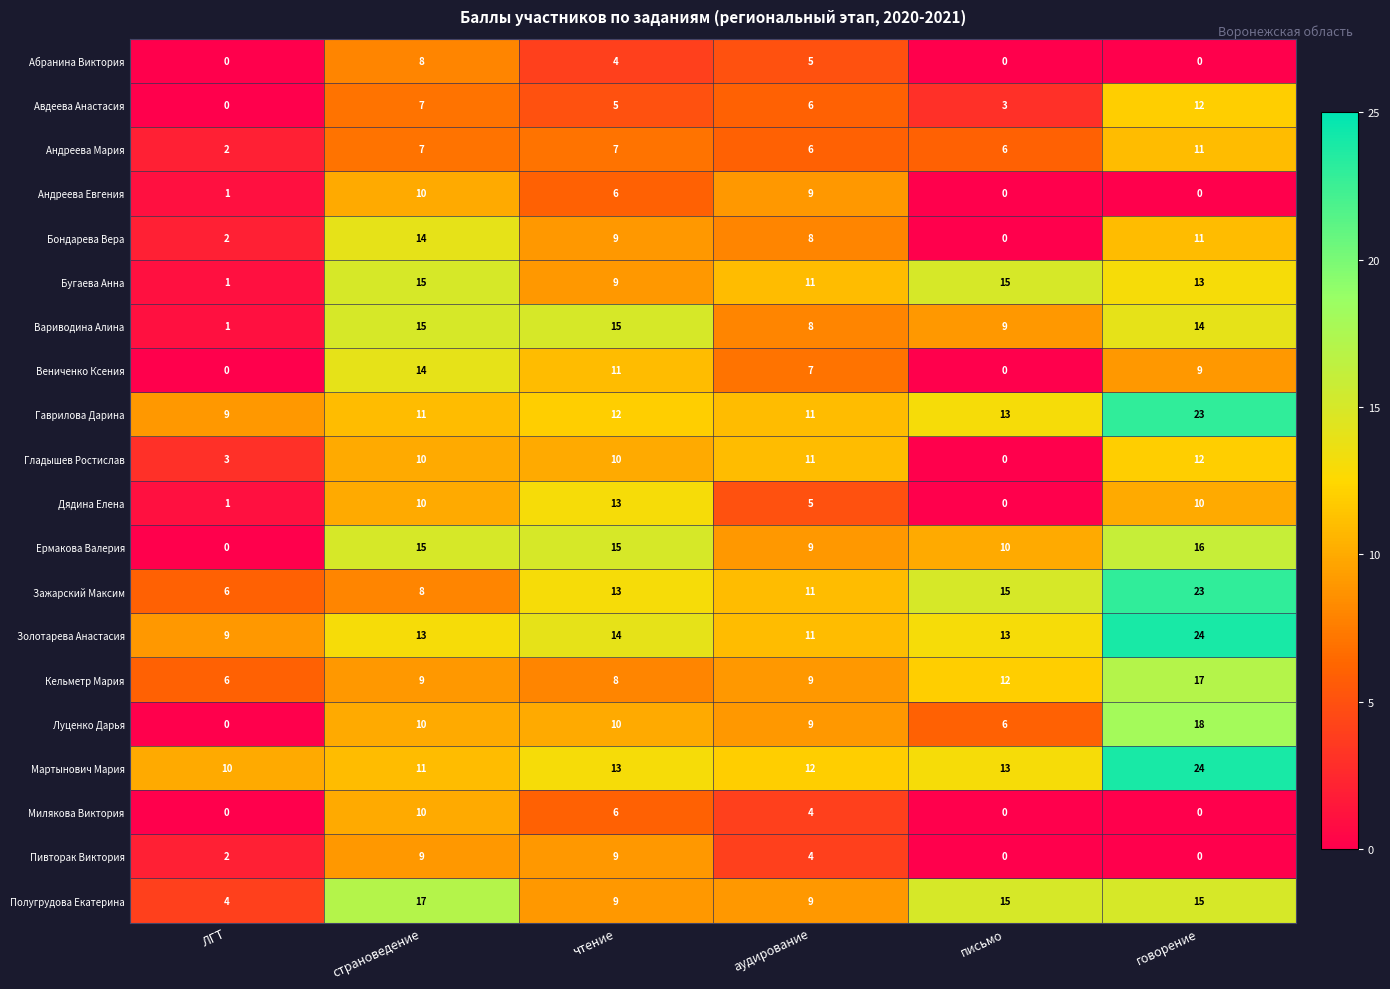

Which series has the largest total across all categories?

Золотарева Анастасия